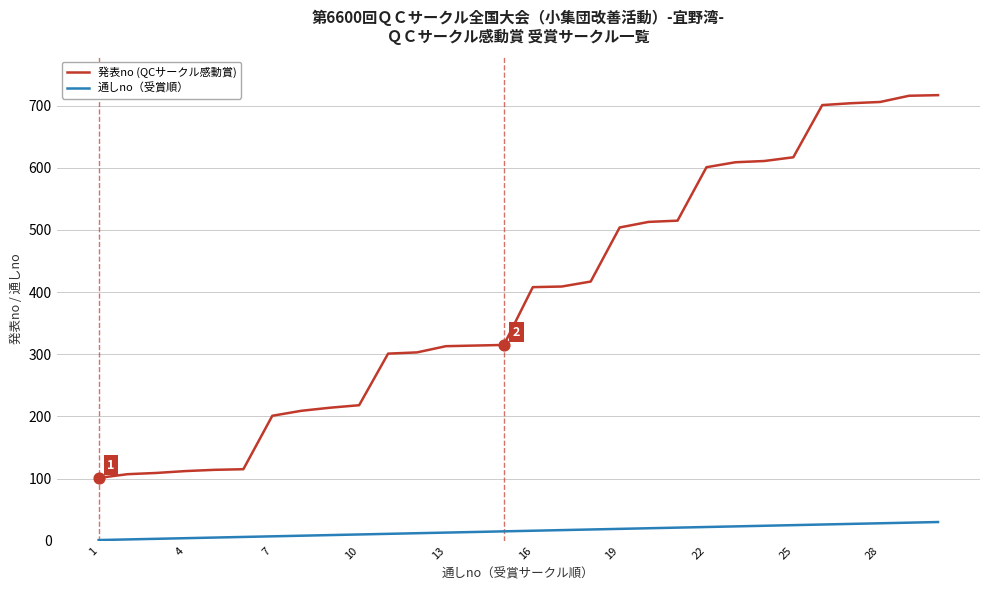

Which series has the widest spread of values?

発表no (QCサークル感動賞)